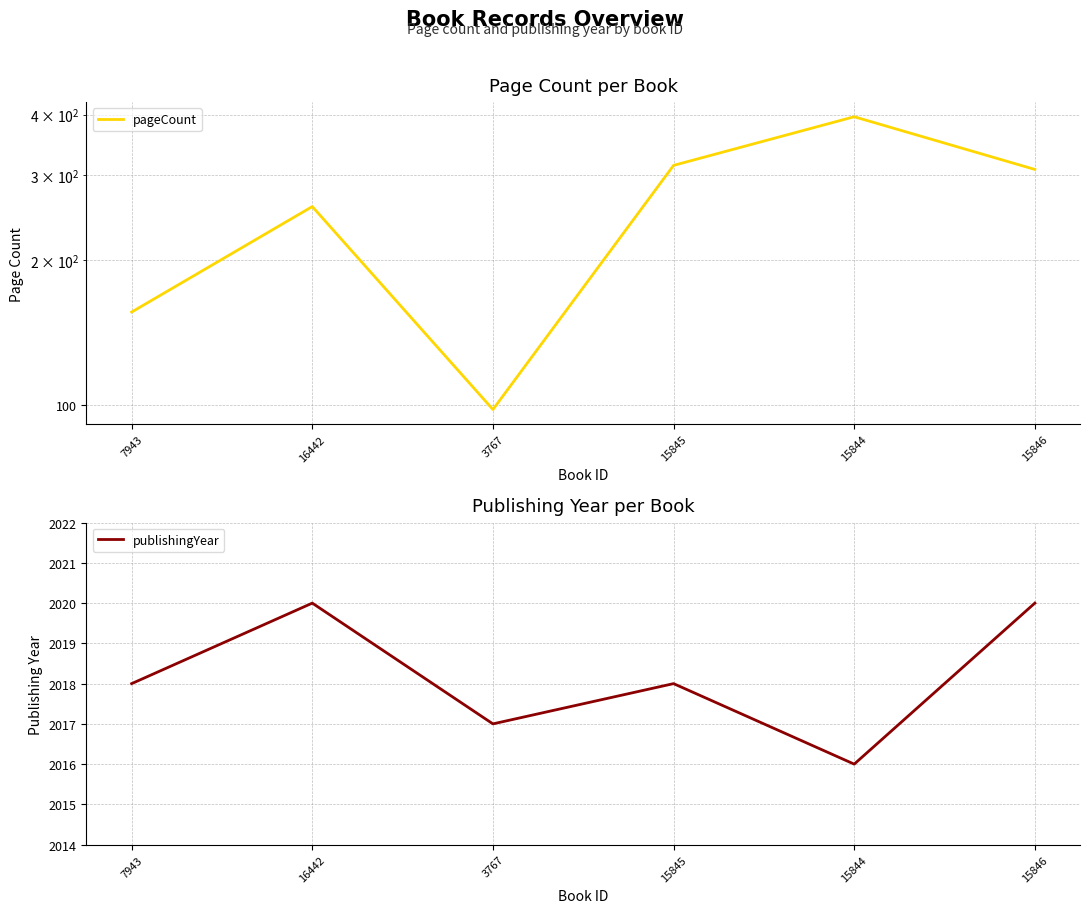

What is the difference between the second highest and minimum values in the publishingYear series?

4